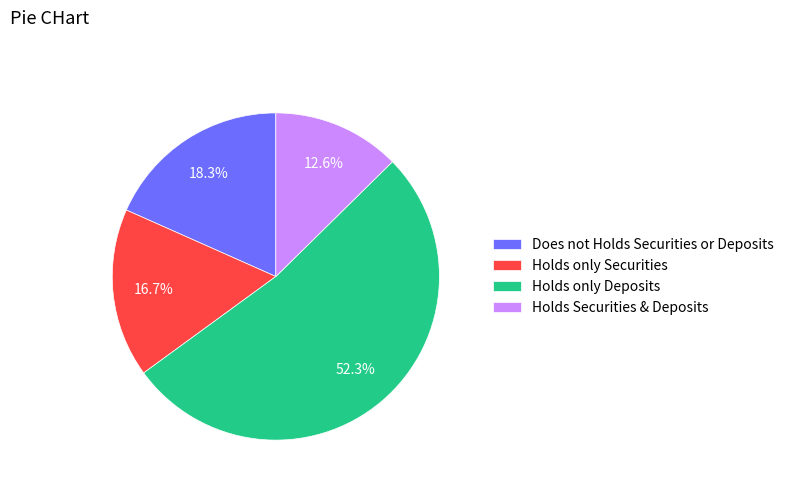

What percentage do Holds only Securities and Holds Securities & Deposits together represent?

29.3%